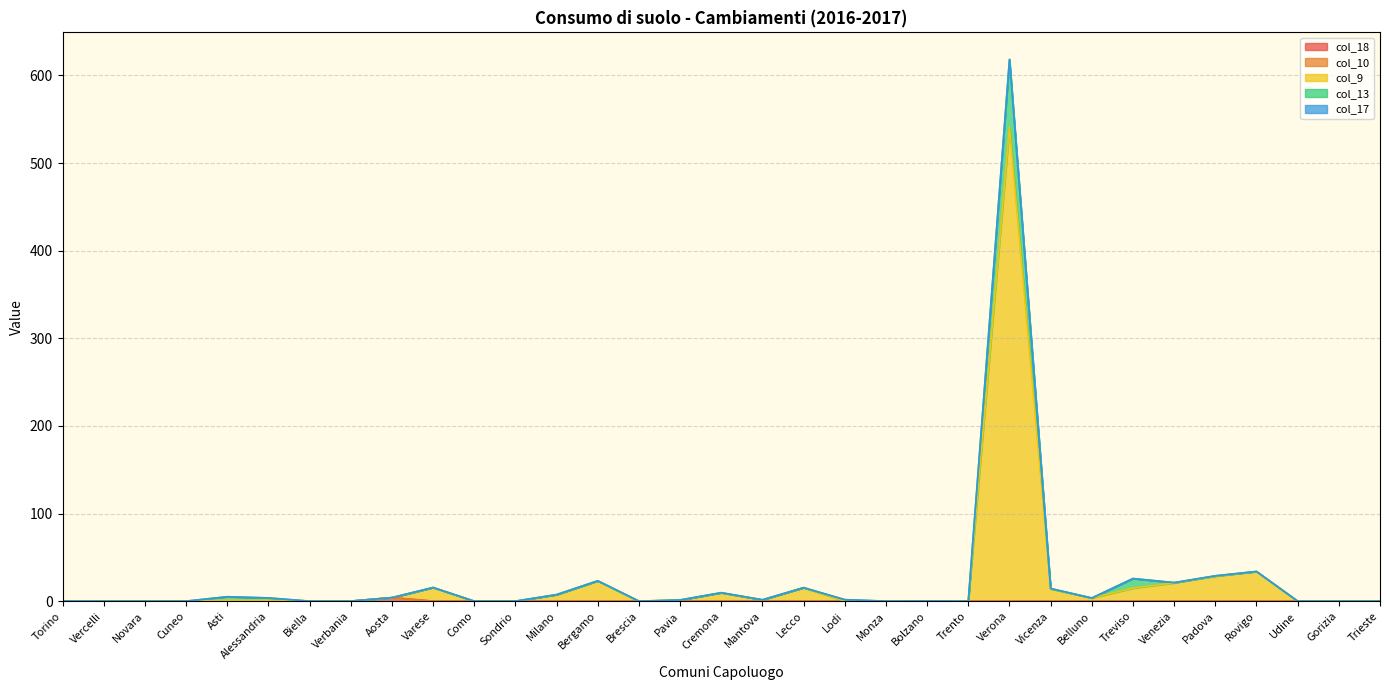

The col_13 series shows 25.8 at Treviso. True or false?

True